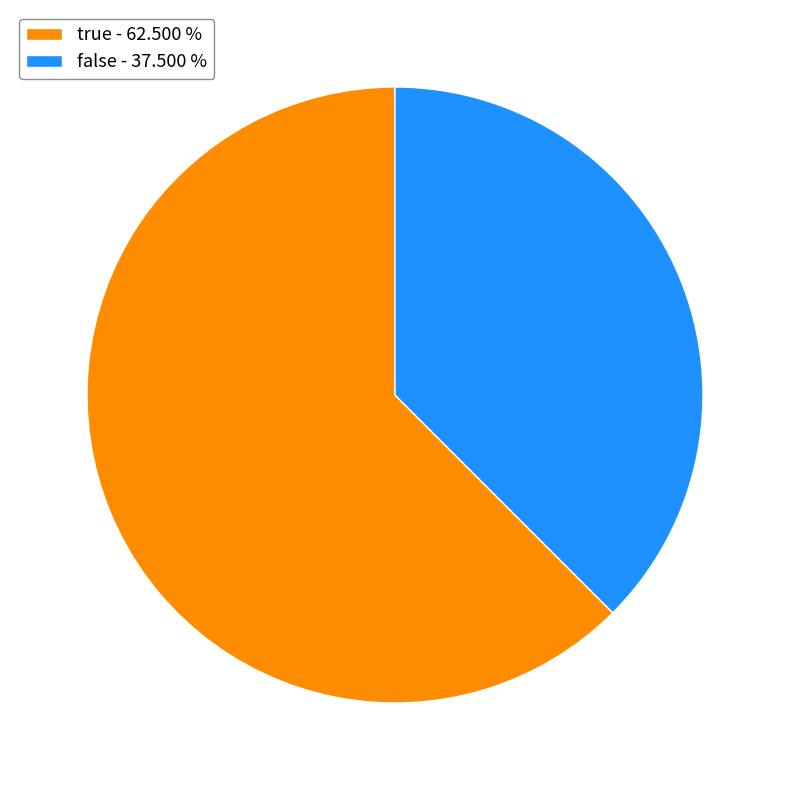

What is the ratio of the value at true - 62.500 % to the value at false - 37.500 %?

1.7